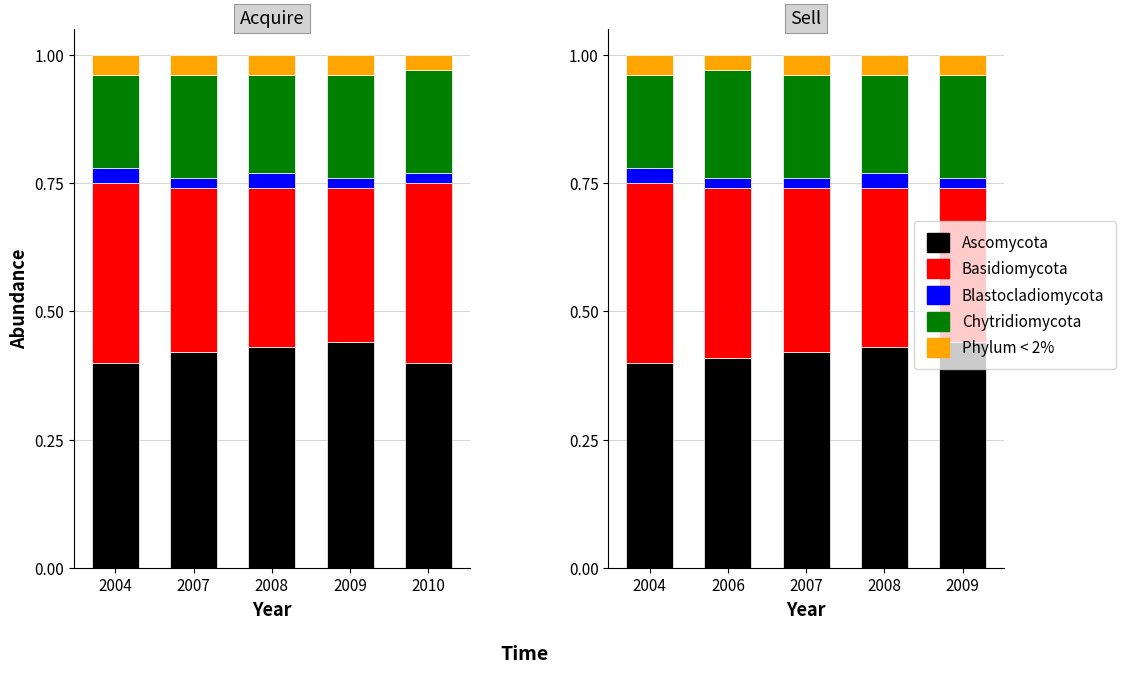

Which category has the highest value in the Phylum < 2% series?

2004